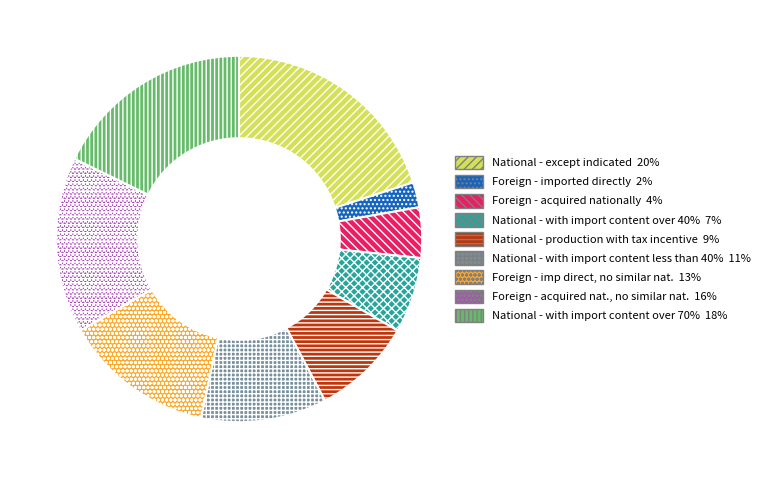

Combined, do National - except indicated and National - with import content over 70% account for over 50%?

No